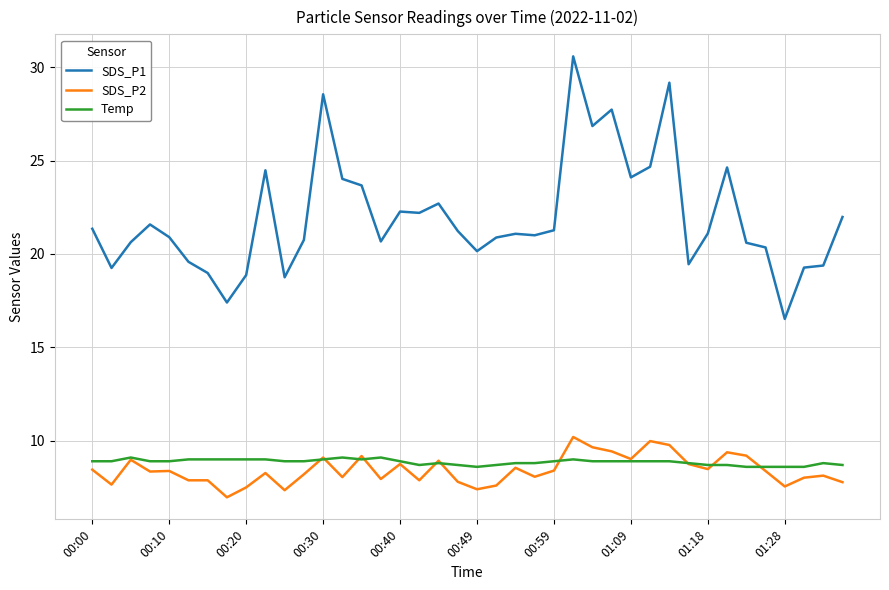

Does the chart have visible grid lines?

Yes